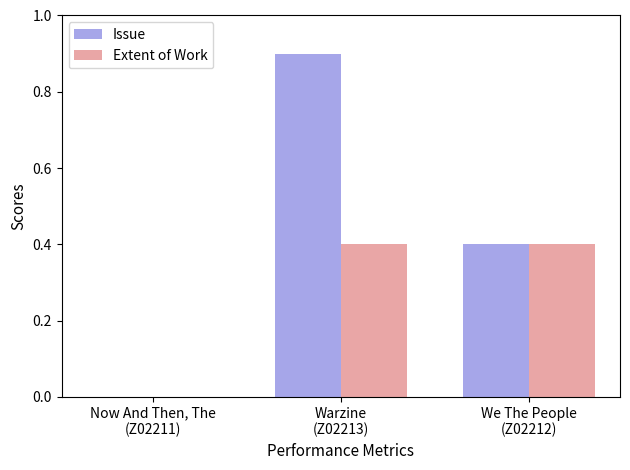

At which label is Extent of Work closest to 0?

Now And Then, The
(Z02211)